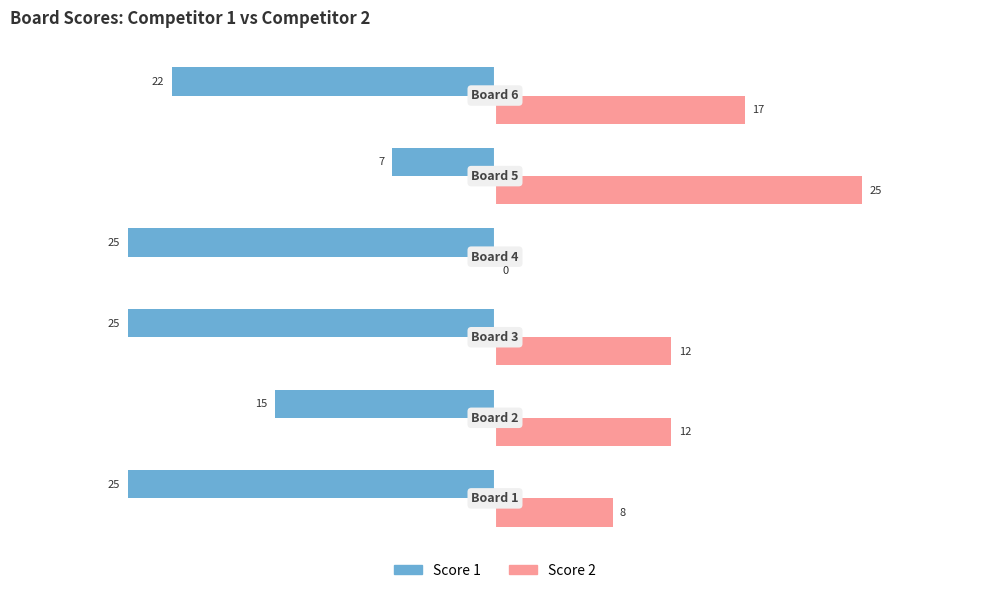

What is the greatest value displayed?

25